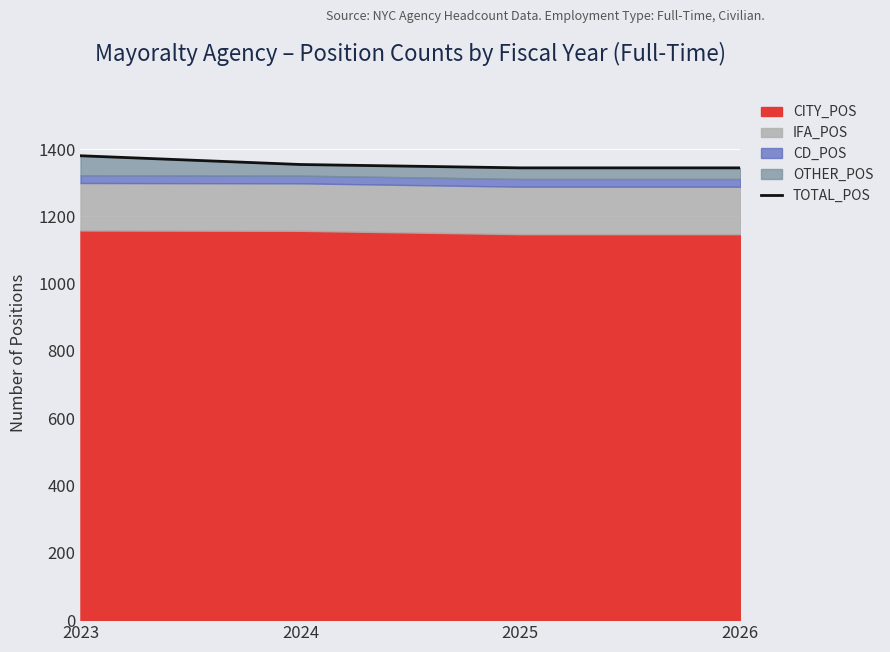

Reading left to right, extract all data points from this chart.

1380	1354	1344	1344